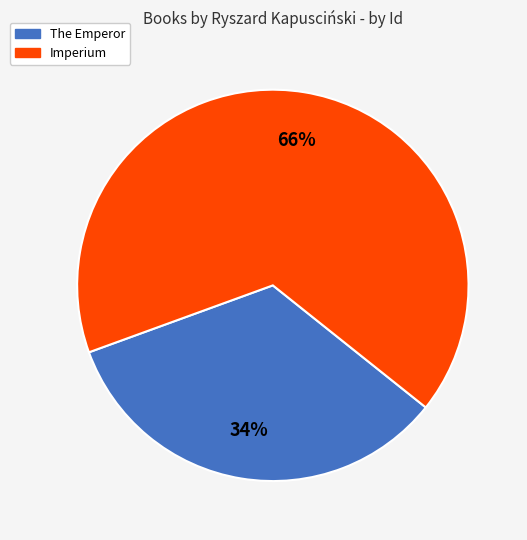

To the nearest percent, what is the combined percentage of The Emperor and Imperium?

100%